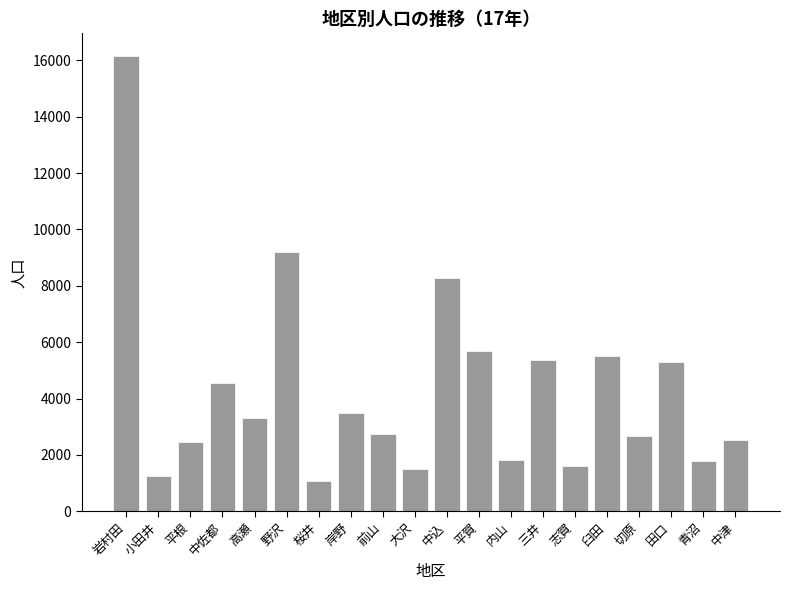

What is the sum of the values at 岩村田 and 中込?

24426